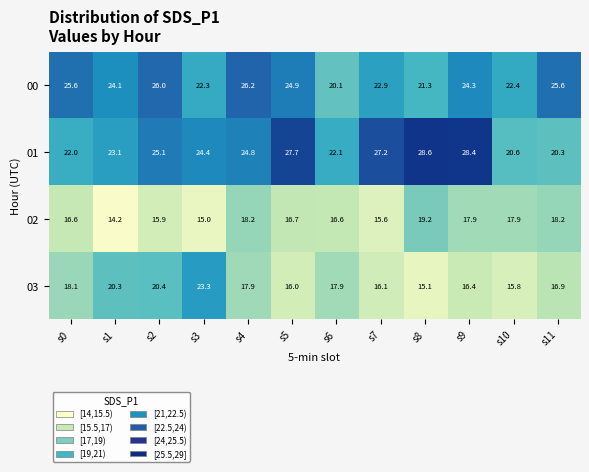

Which category has the highest value across all series?

s8